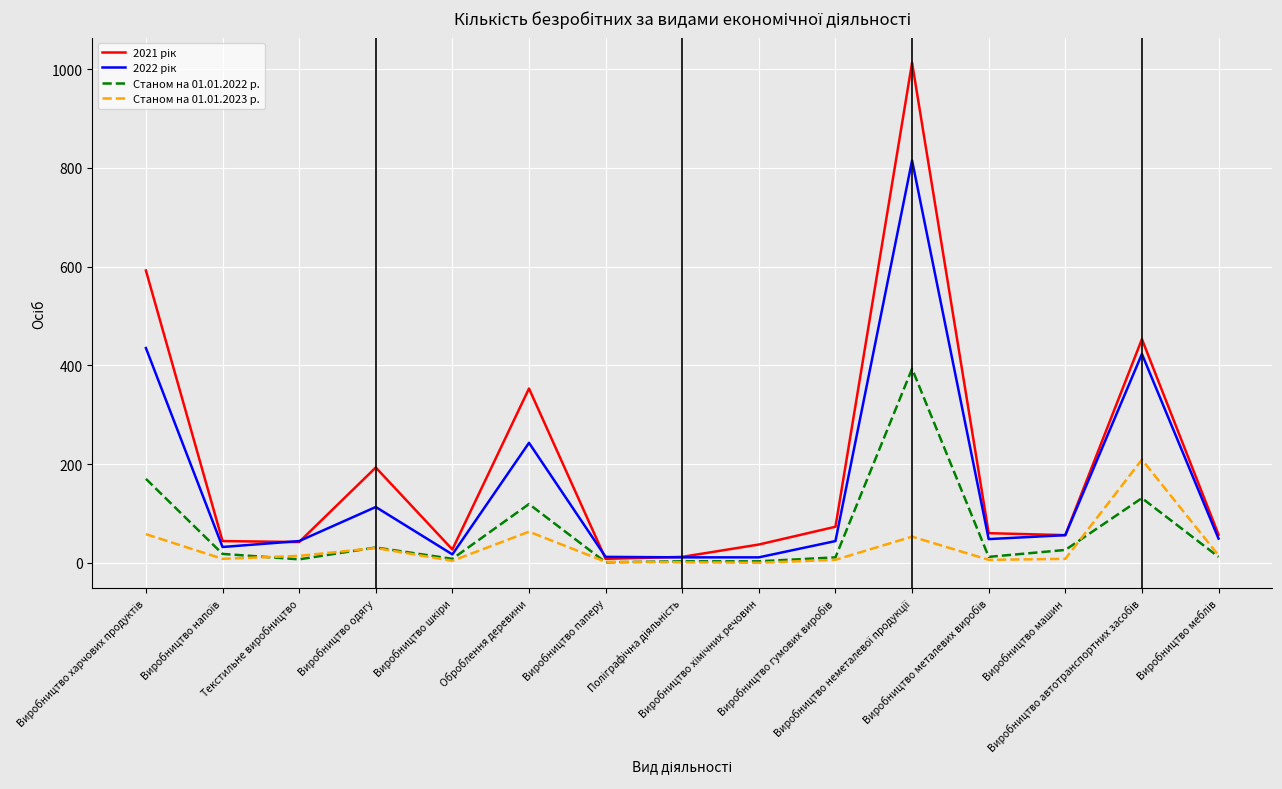

The value of 2022 рік at Виробництво машин is 56. True or false?

True